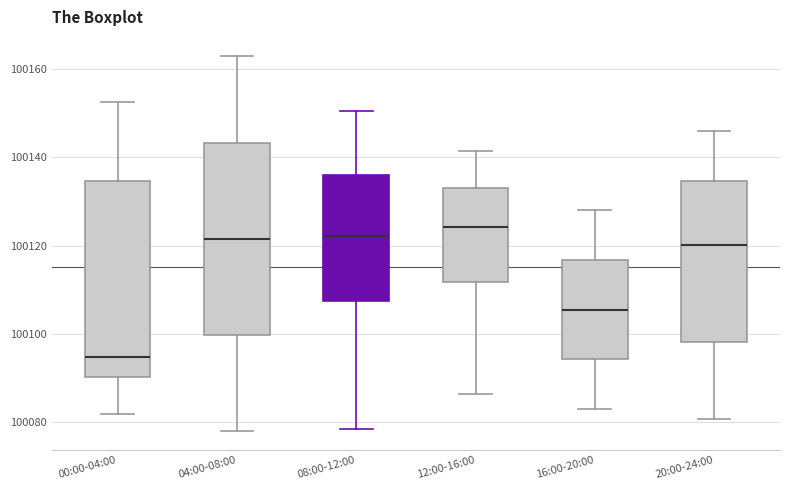

Which box's median line is the lowest?

00:00-04:00